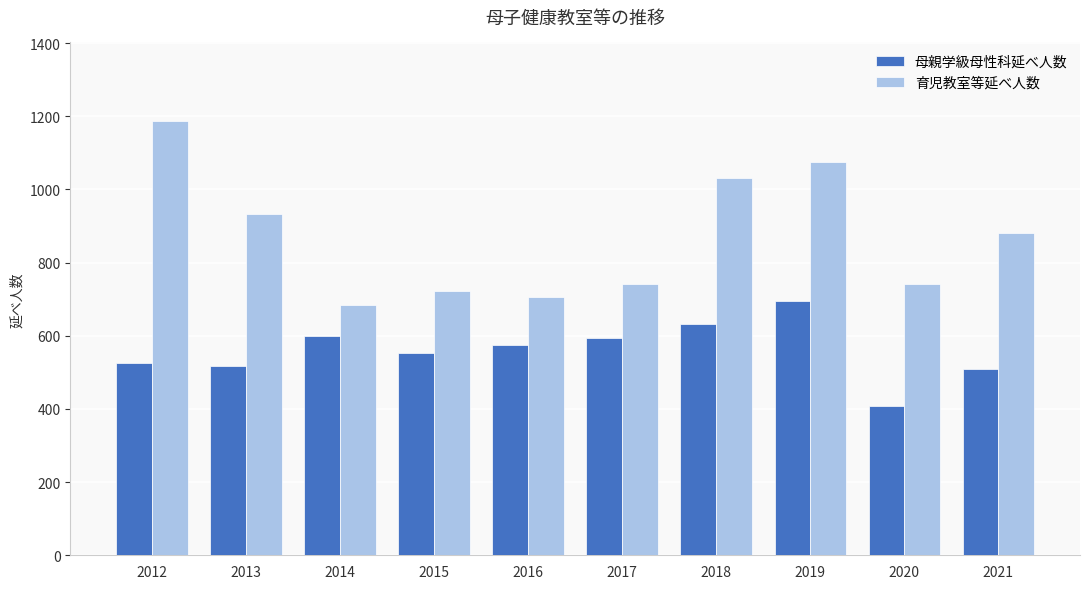

Where is 育児教室等延べ人数 nearest to the value 936?

2013